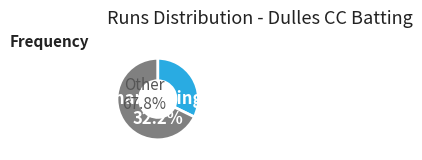

Which category has the smallest portion of the pie?

Qaizaar Khas